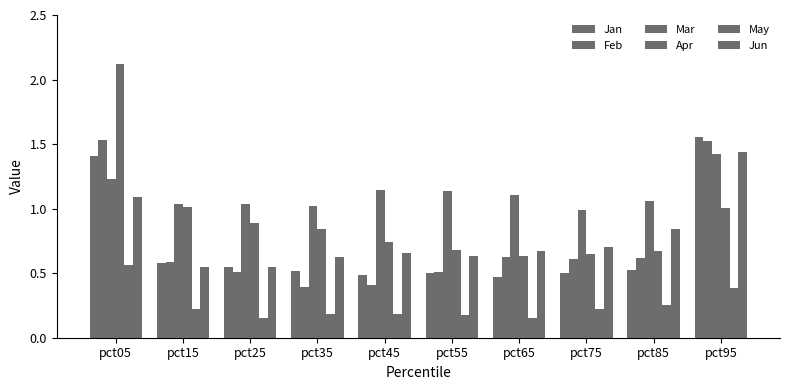

Reading left to right, transcribe all the data shown in this chart.

Jan: pct05=1.4	pct15=0.6	pct25=0.5	pct35=0.5	pct45=0.5	pct55=0.5	pct65=0.5	pct75=0.5	pct85=0.5	pct95=1.6
Feb: pct05=1.5	pct15=0.6	pct25=0.5	pct35=0.4	pct45=0.4	pct55=0.5	pct65=0.6	pct75=0.6	pct85=0.6	pct95=1.5
Mar: pct05=1.2	pct15=1.0	pct25=1.0	pct35=1.0	pct45=1.1	pct55=1.1	pct65=1.1	pct75=1.0	pct85=1.1	pct95=1.4
Apr: pct05=2.1	pct15=1.0	pct25=0.9	pct35=0.8	pct45=0.7	pct55=0.7	pct65=0.6	pct75=0.7	pct85=0.7	pct95=1.0
May: pct05=0.6	pct15=0.2	pct25=0.2	pct35=0.2	pct45=0.2	pct55=0.2	pct65=0.2	pct75=0.2	pct85=0.3	pct95=0.4
Jun: pct05=1.1	pct15=0.5	pct25=0.6	pct35=0.6	pct45=0.7	pct55=0.6	pct65=0.7	pct75=0.7	pct85=0.8	pct95=1.4